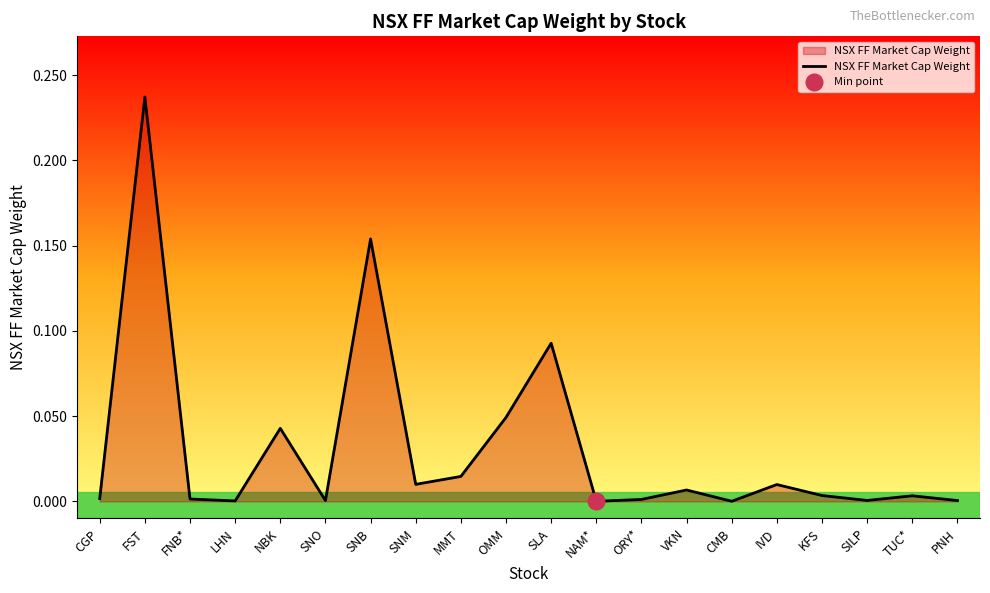

Reading left to right, what are all the values shown in this chart?

CGP=0.0	FST=0.2	FNB*=0.0	LHN=0.0	NBK=0.0	SNO=0.0	SNB=0.2	SNM=0.0	MMT=0.0	OMM=0.0	SLA=0.1	NAM*=0.0	ORY*=0.0	VKN=0.0	CMB=0.0	IVD=0.0	KFS=0.0	SILP=0.0	TUC*=0.0	PNH=0.0